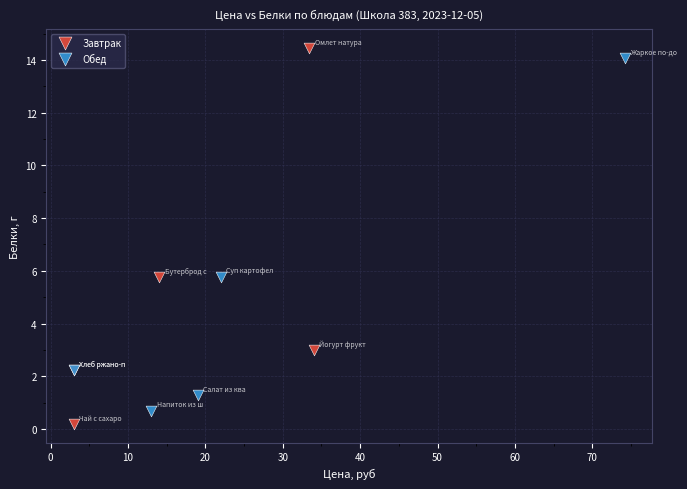

Which series has the largest Y range (max minus min)?

Завтрак